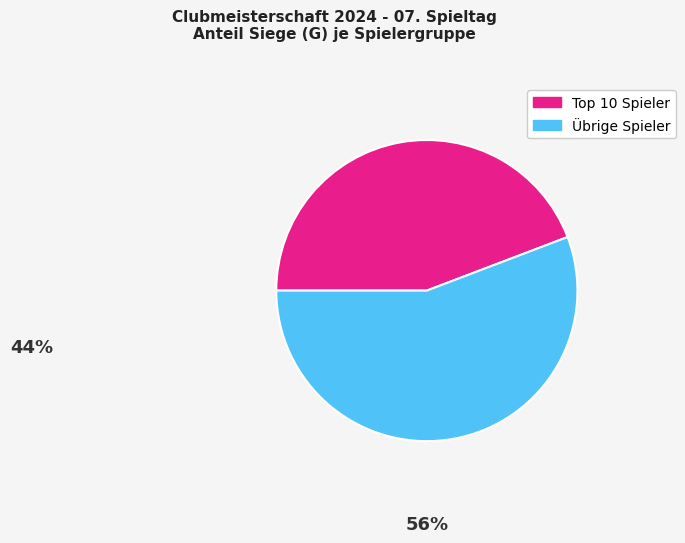

Is it true that Gözinger is 1% of the pie?

False